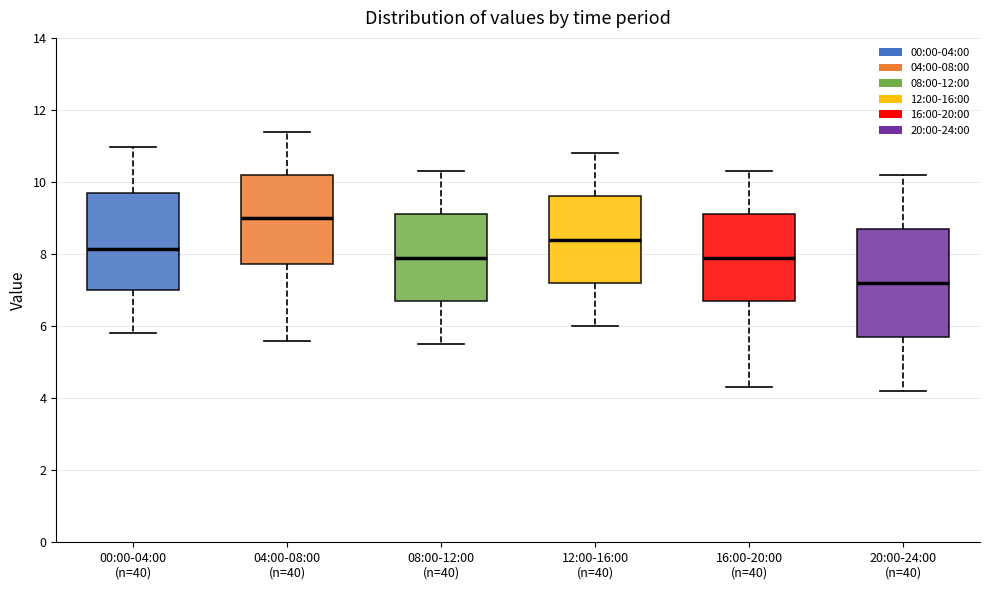

Comparing the boxes themselves (not the whiskers), which one is the tallest?

20:00-24:00 (n=40)